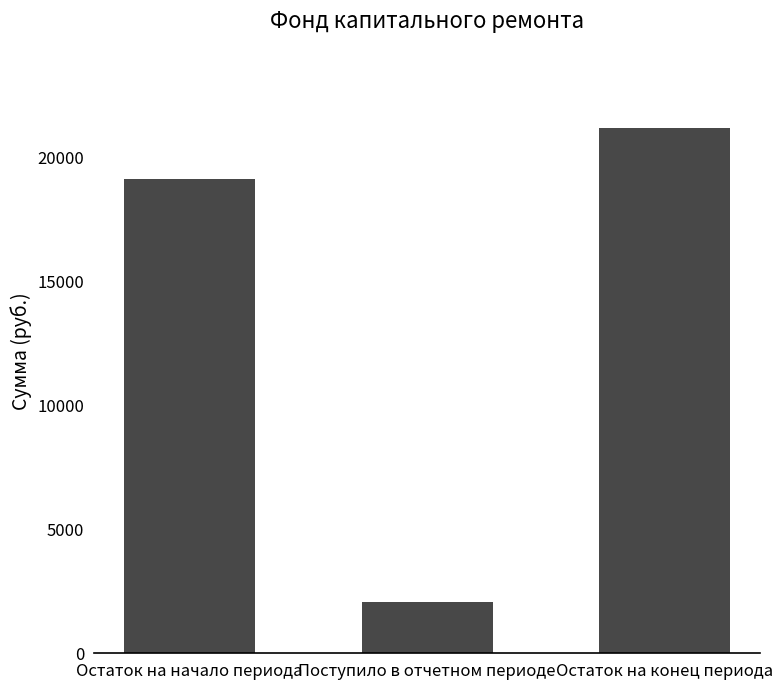

The value at Остаток на конец периода is 13335.6. True or false?

False